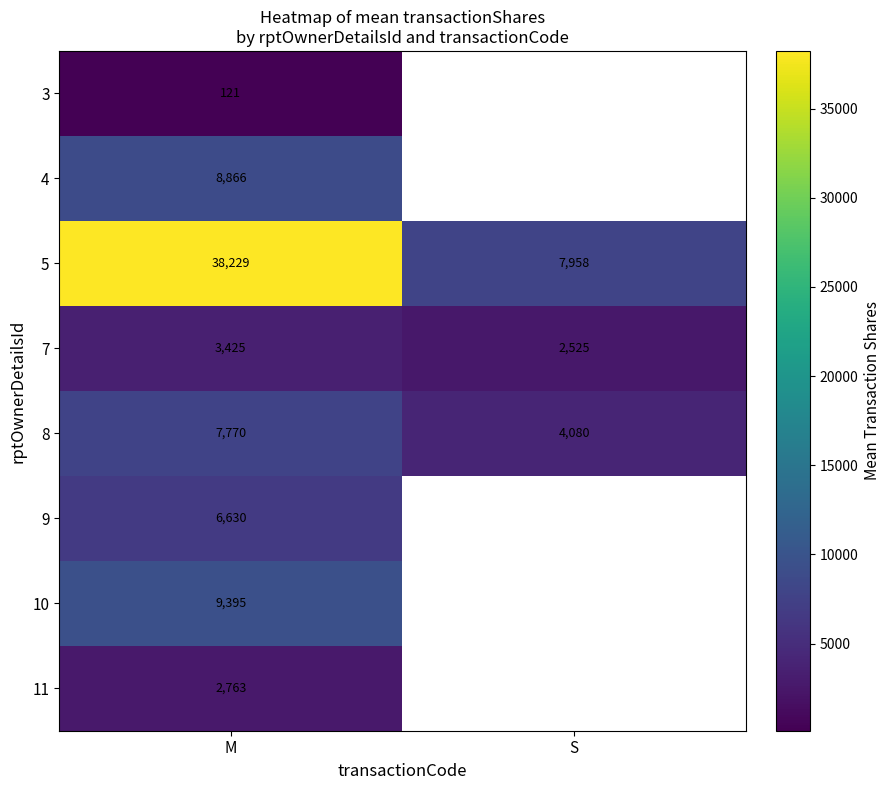

Which has a higher value, S or M?

M